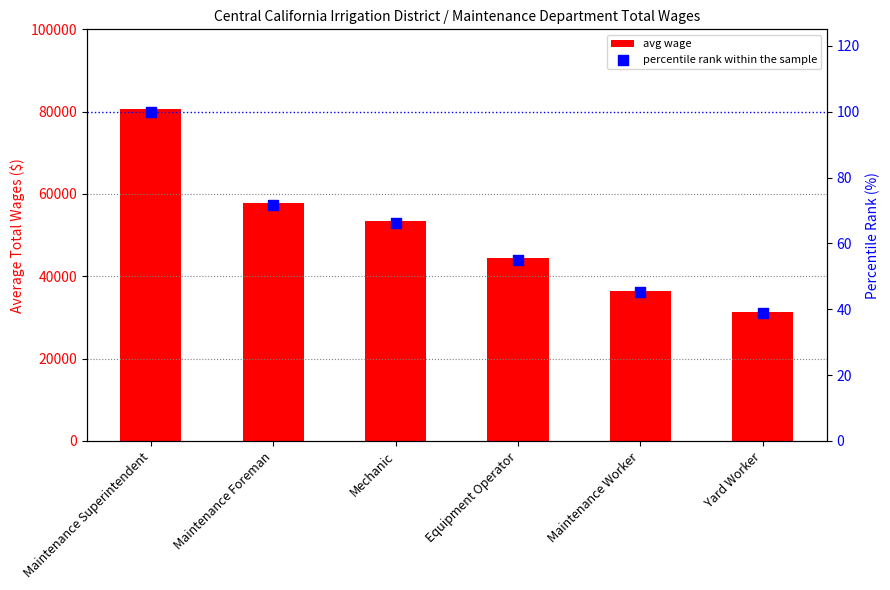

What are all the series names shown in the legend?

avg wage, percentile rank within the sample